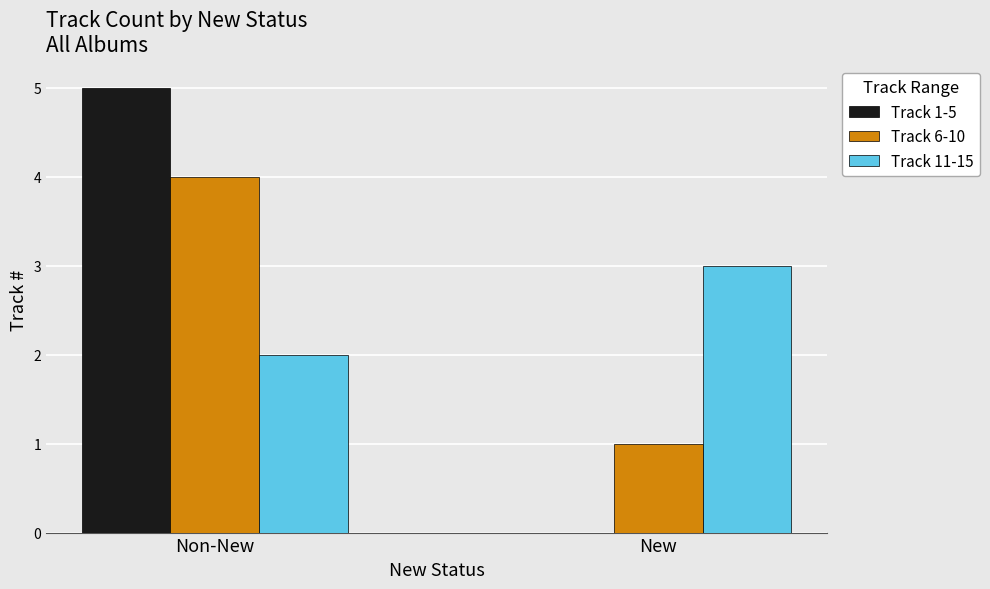

What is the spread (max minus min) of values at Non-New?

3